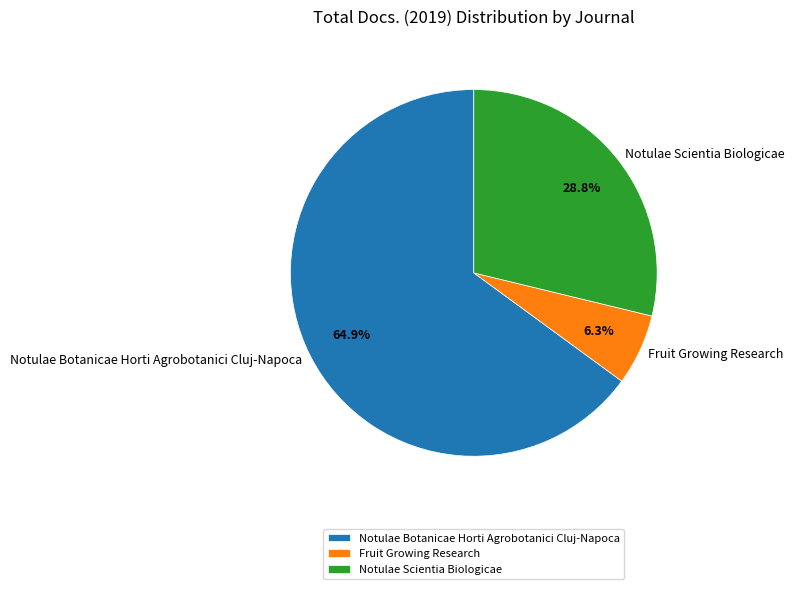

How many segments does this pie chart have?

3